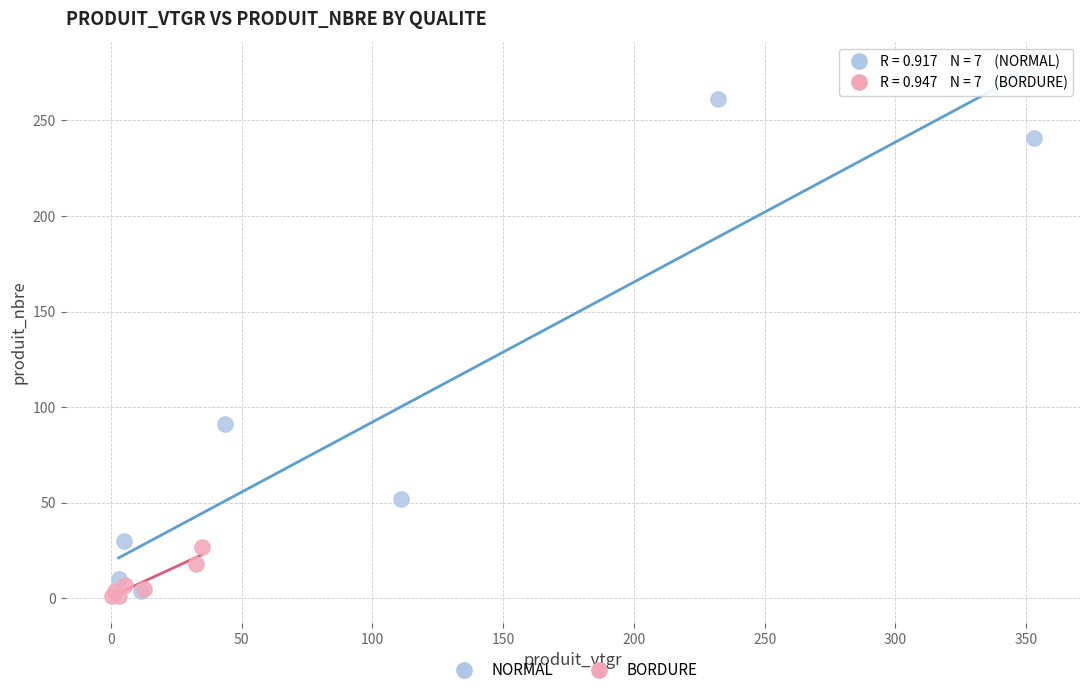

Which series has the largest Y range (max minus min)?

NORMAL